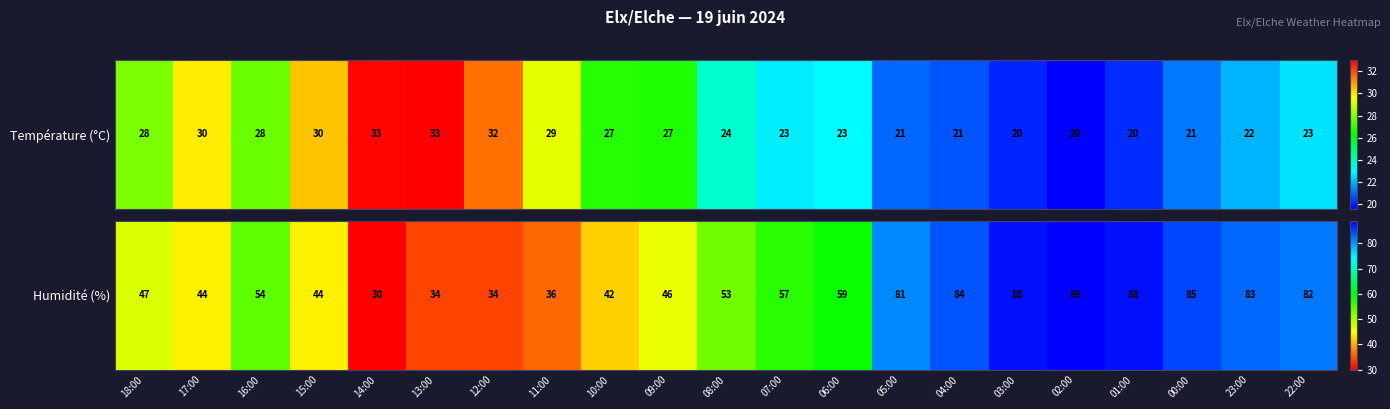

What is the approximate value at 14:00, to the nearest 5?

30